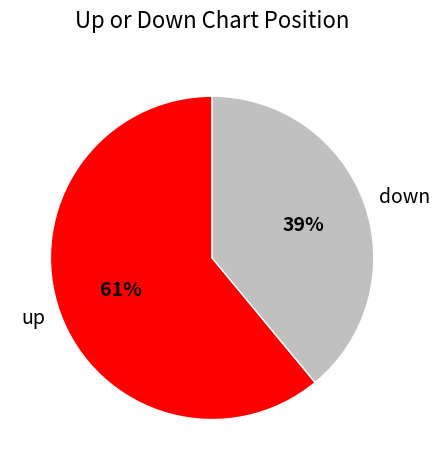

Which slice is the largest?

up